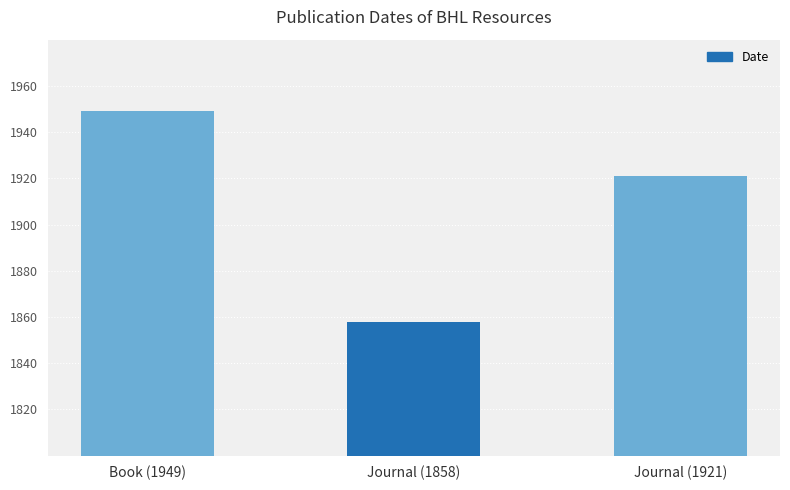

The chart shows a value of 1858 at Journal (1858). True or false?

True